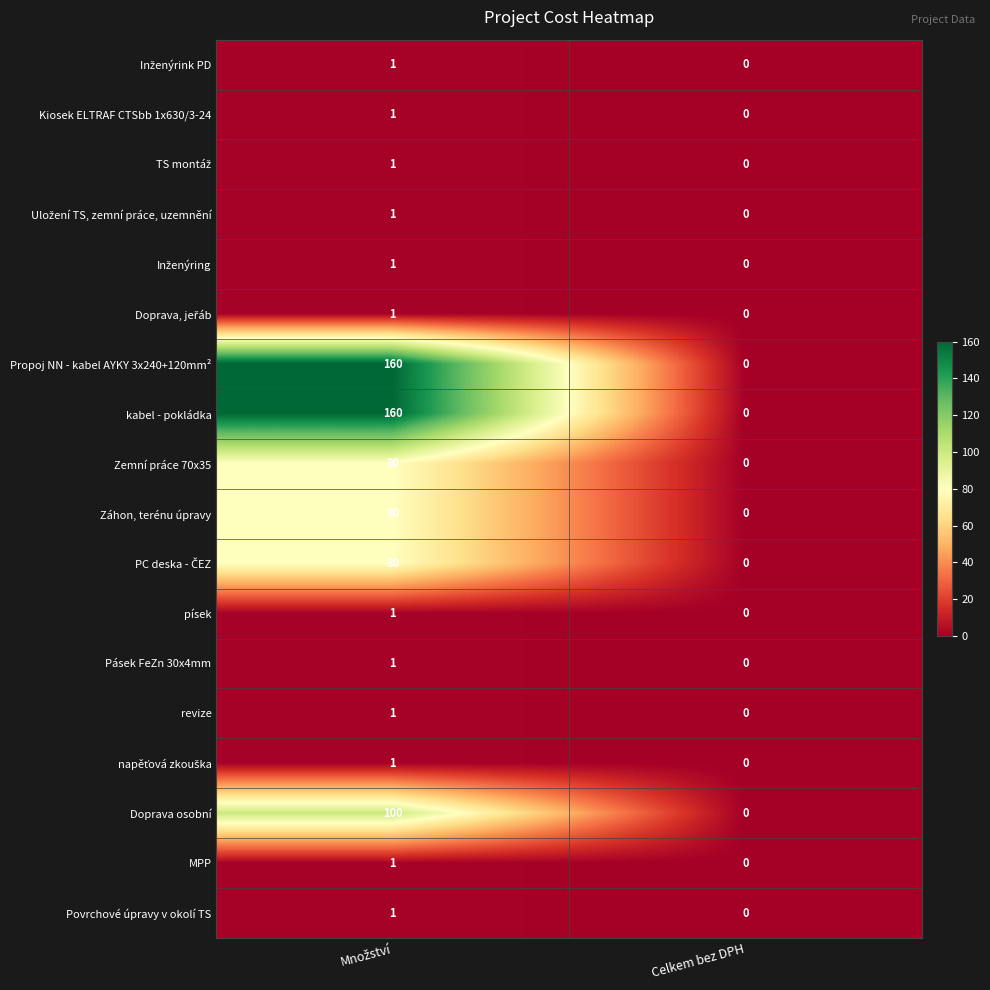

At which category does the chart reach its minimum across all series?

Celkem bez DPH